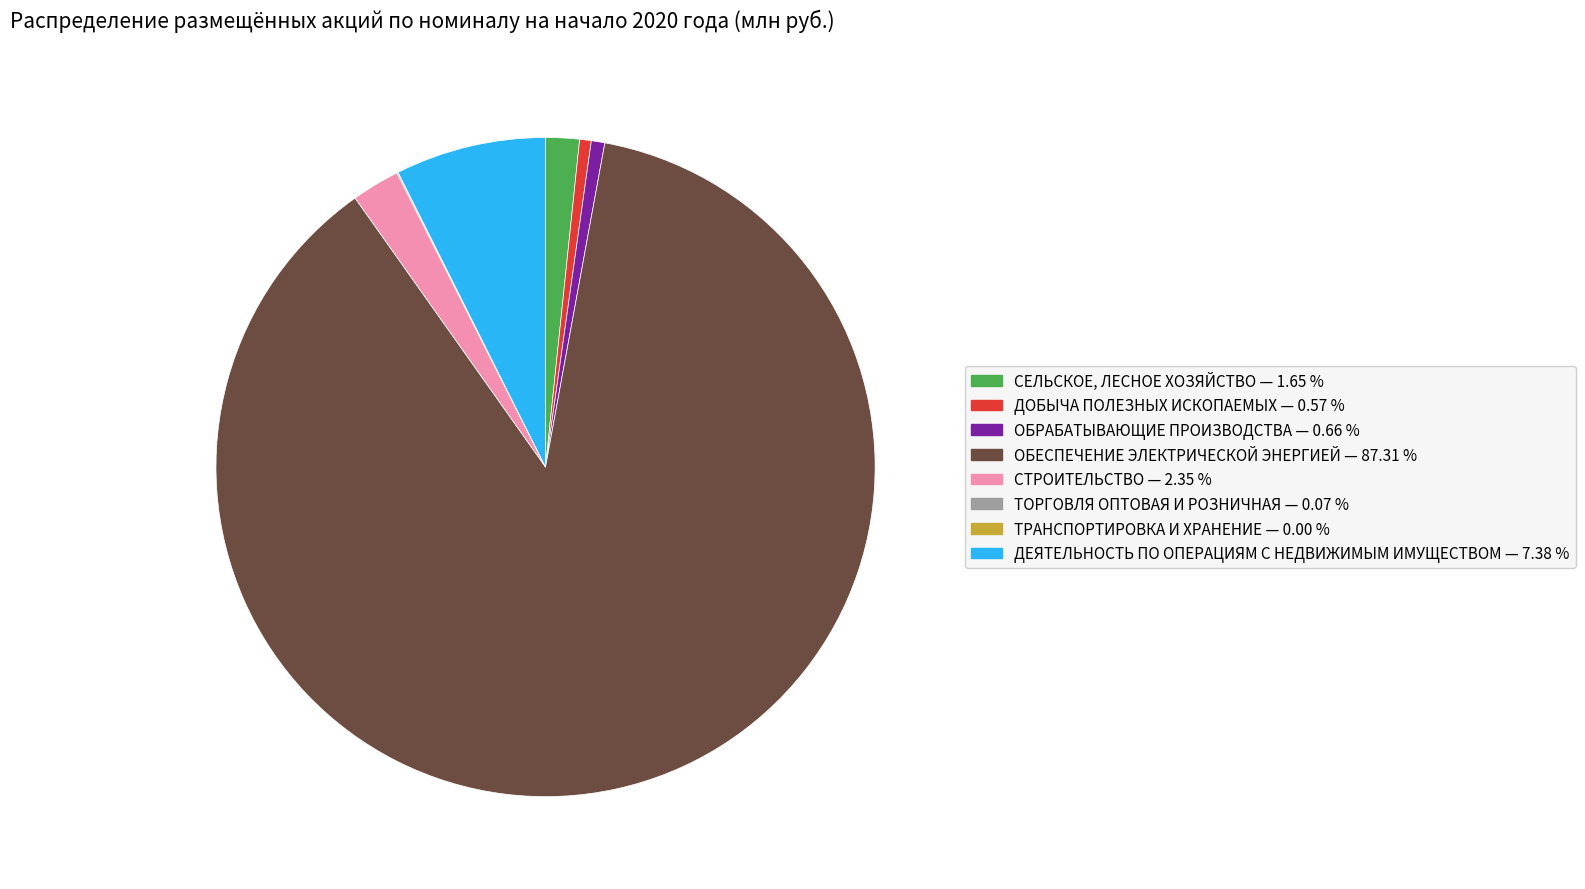

Do ДОБЫЧА ПОЛЕЗНЫХ ИСКОПАЕМЫХ — 0.57 % and ОБРАБАТЫВАЮЩИЕ ПРОИЗВОДСТВА — 0.66 % together represent more than half of the pie?

No